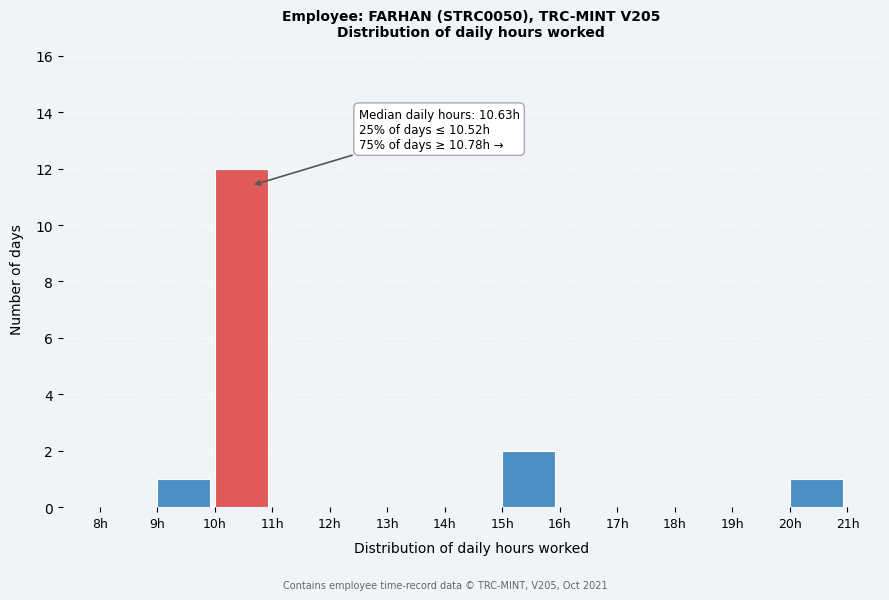

Which range on the x-axis has the tallest bar?

10 to 11